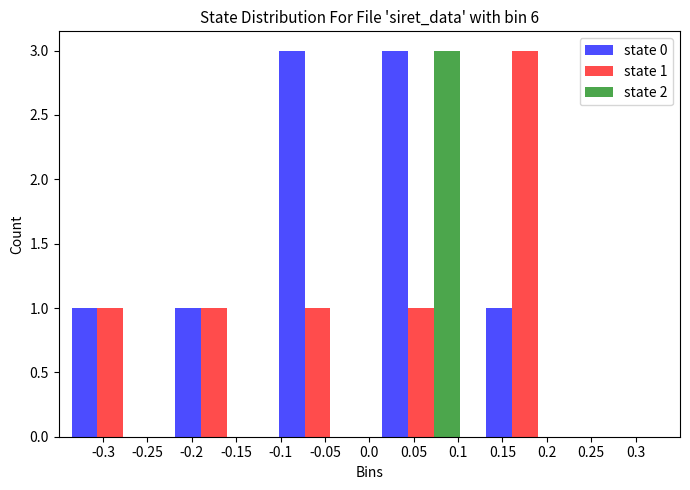

In the state 1 series, which range on the x-axis has the tallest bar?

0.115 to 0.235